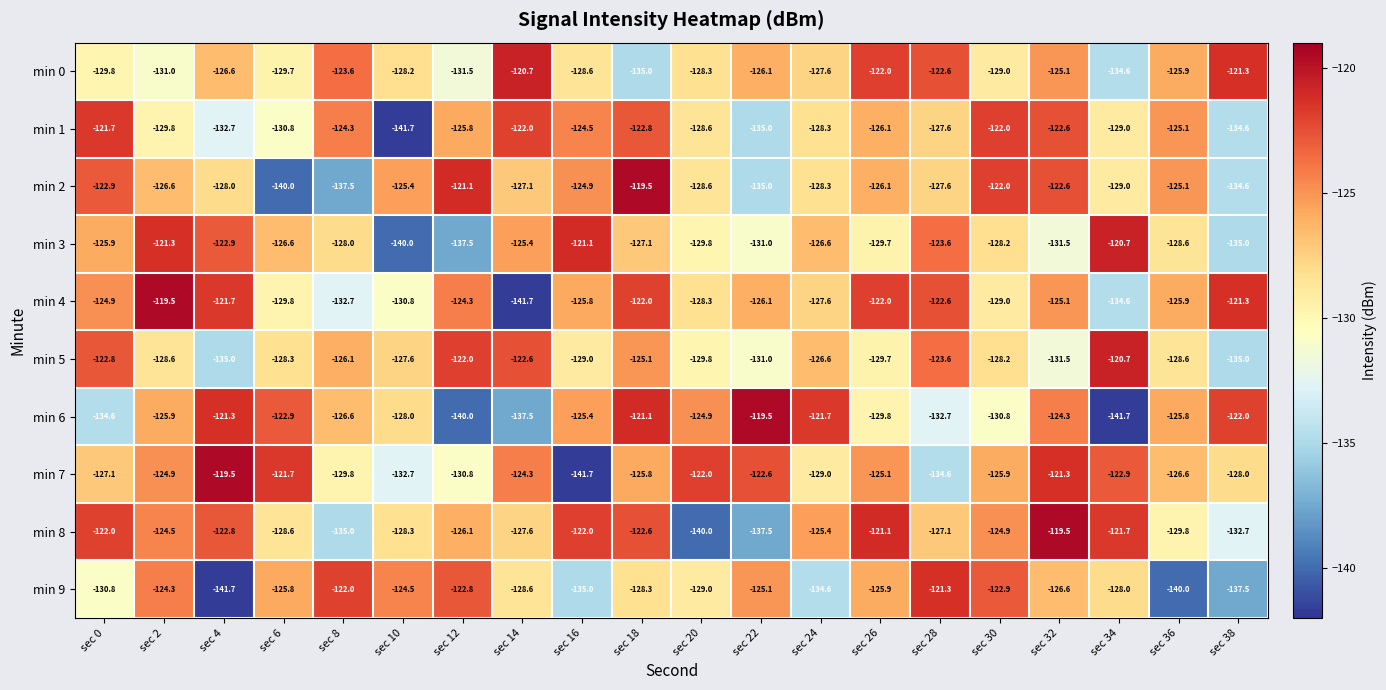

How many values in the min 1 series exceed -126?

9